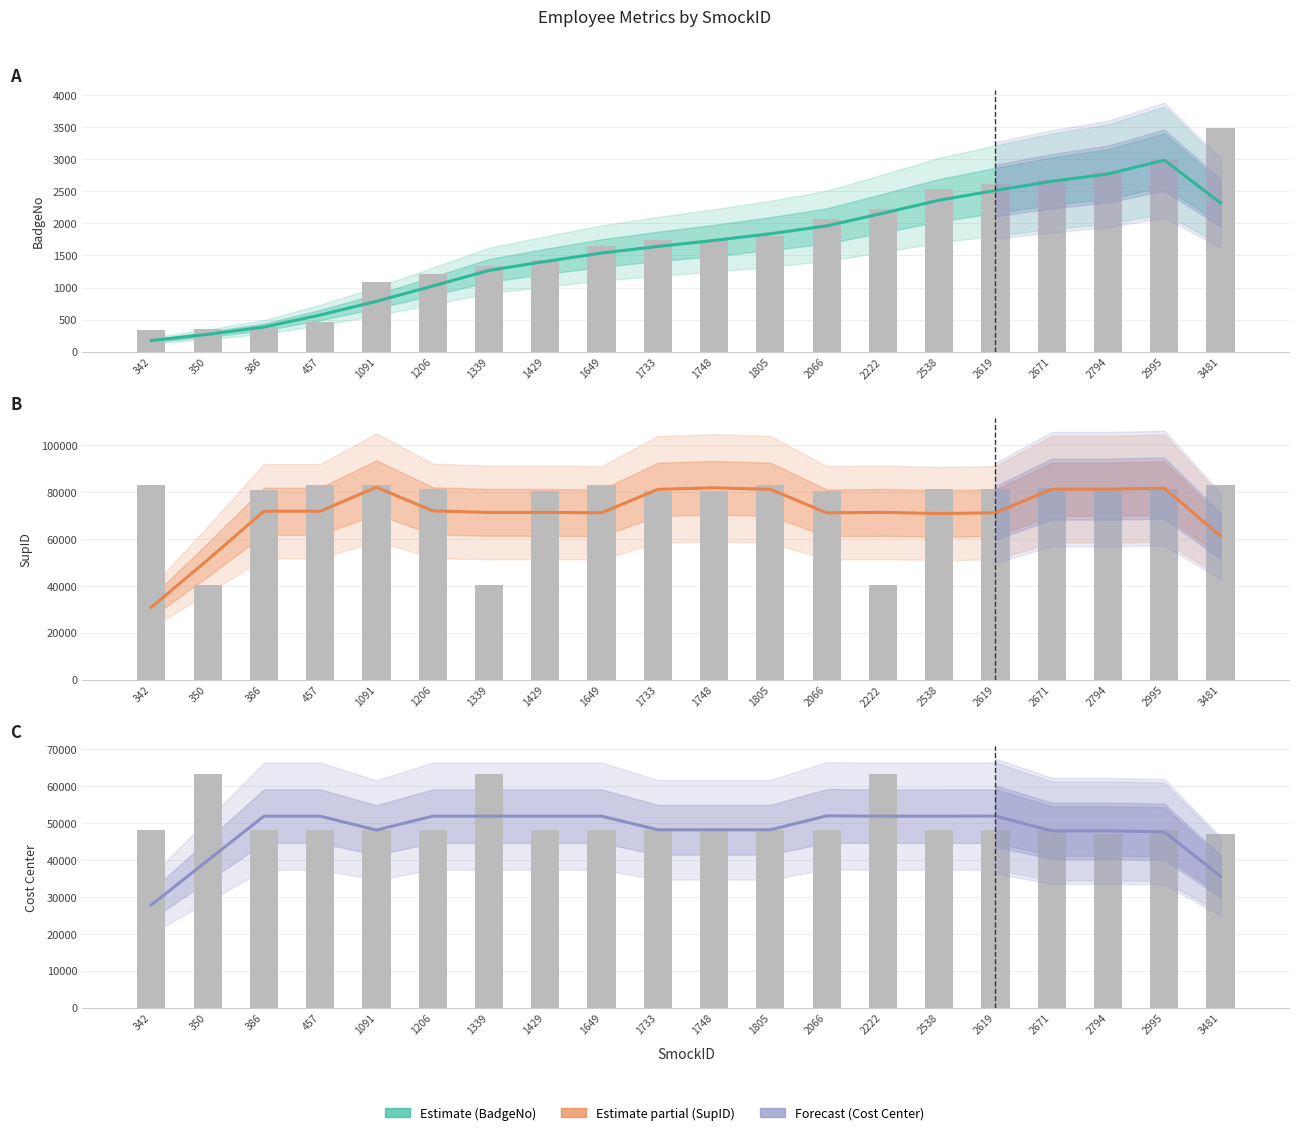

What is the highest value of the BadgeNo series?

2985.2